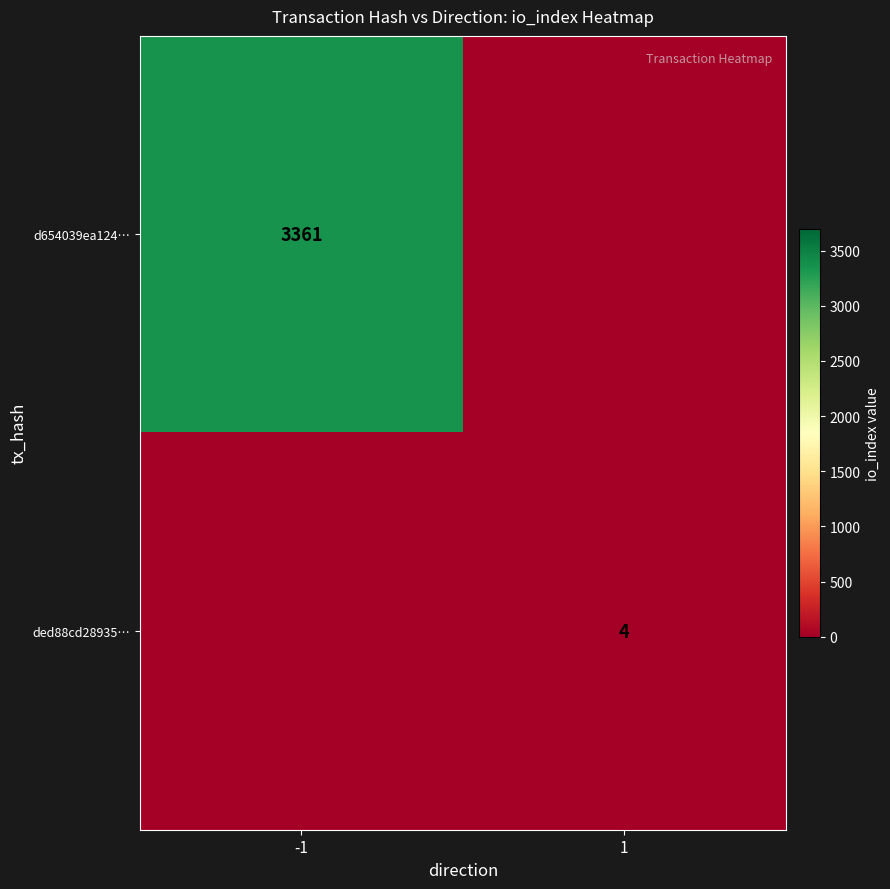

At which category is the sum across all series the highest?

-1